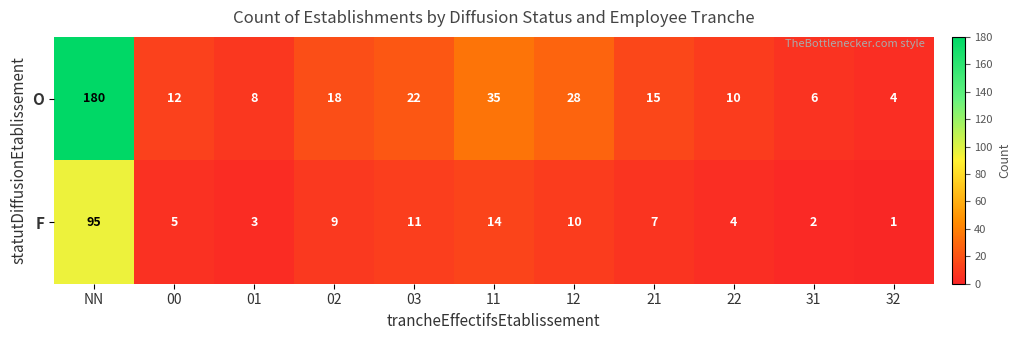

Count the number of categories in the chart.

11